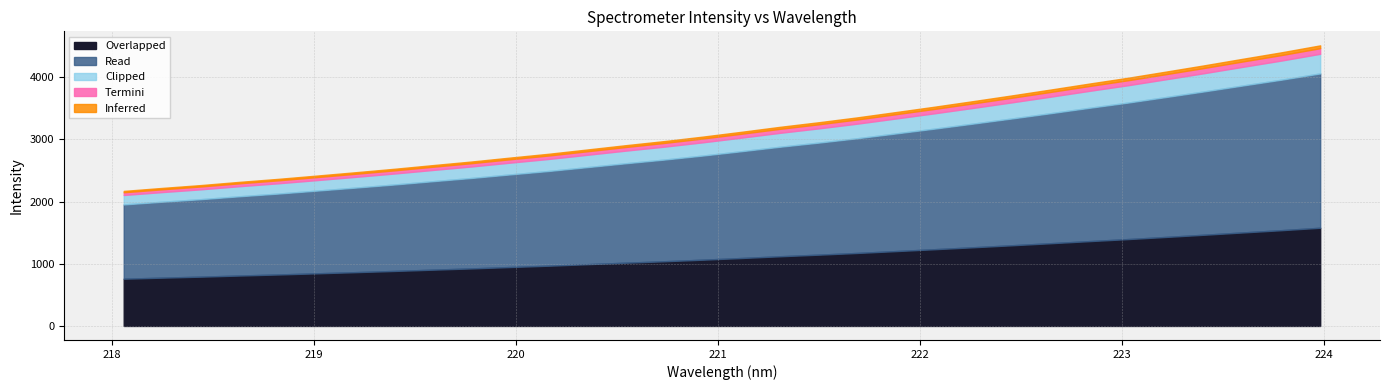

What is the change in value from 219.589 to 219.7801?

+57.8